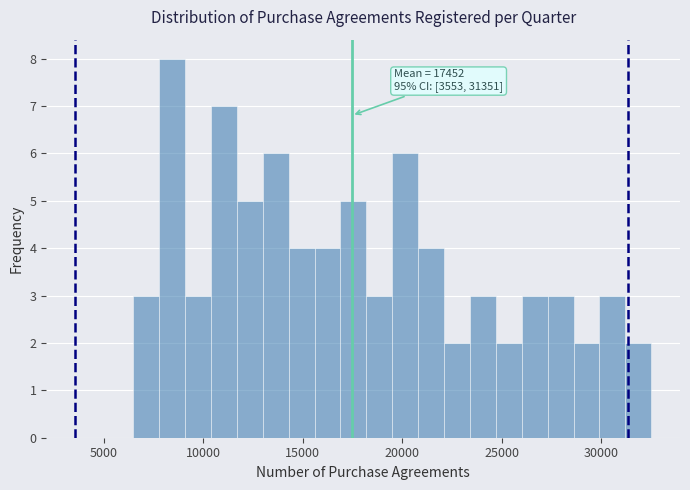

Read against the x-axis, roughly where is the centre of the tallest bar?

8500